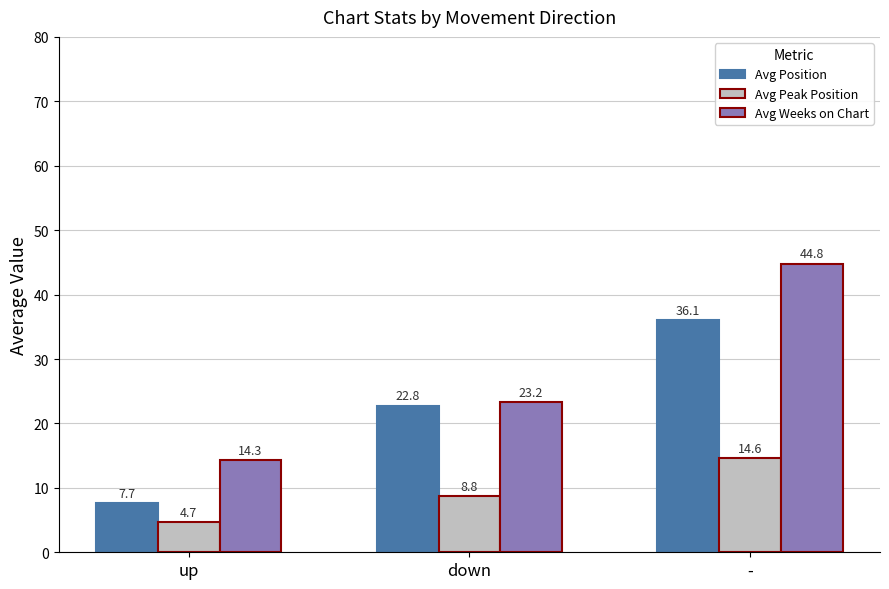

What is the difference between the maximum and minimum values in the Avg Position series?

28.4